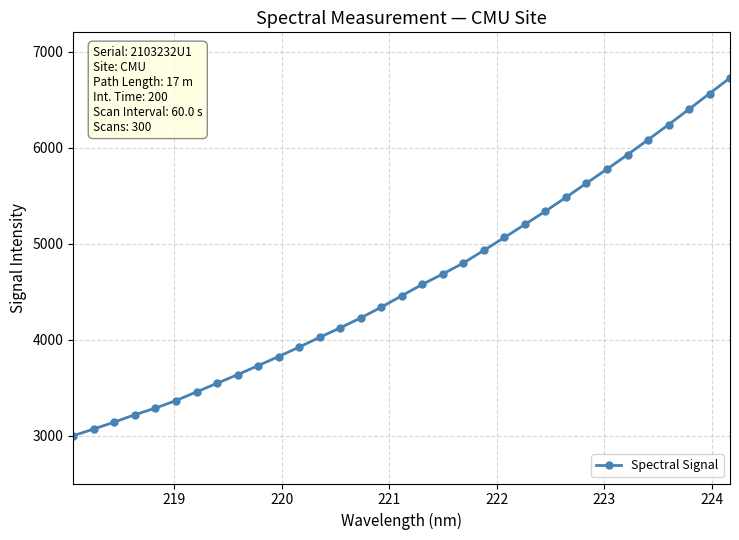

What is the maximum value shown in the chart?

6725.6